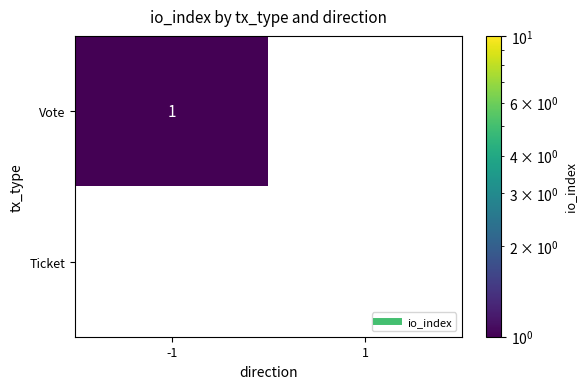

Rank the series by their maximum value, from lowest to highest.

Ticket, Vote